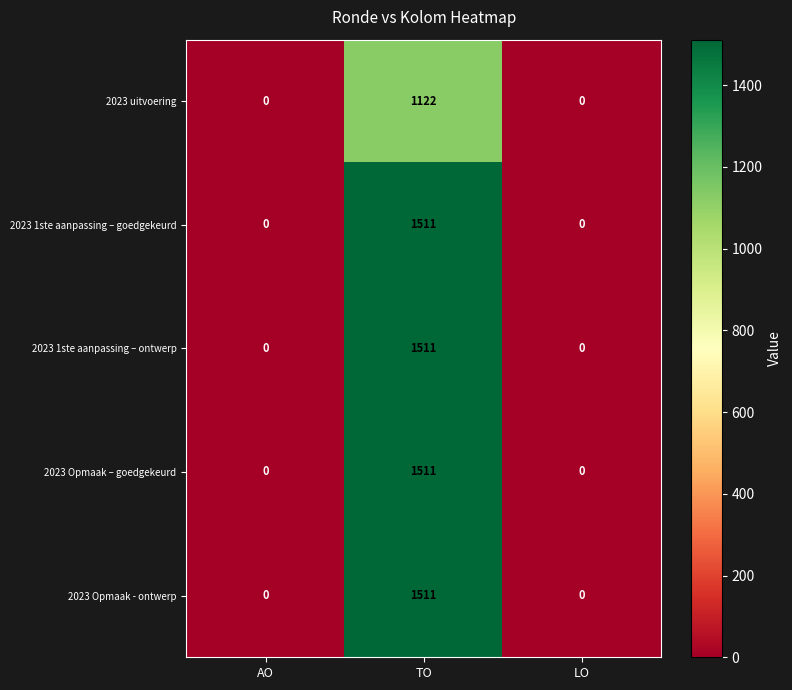

What is the difference between the maximum and minimum values in the 2023 Opmaak – goedgekeurd series?

1511